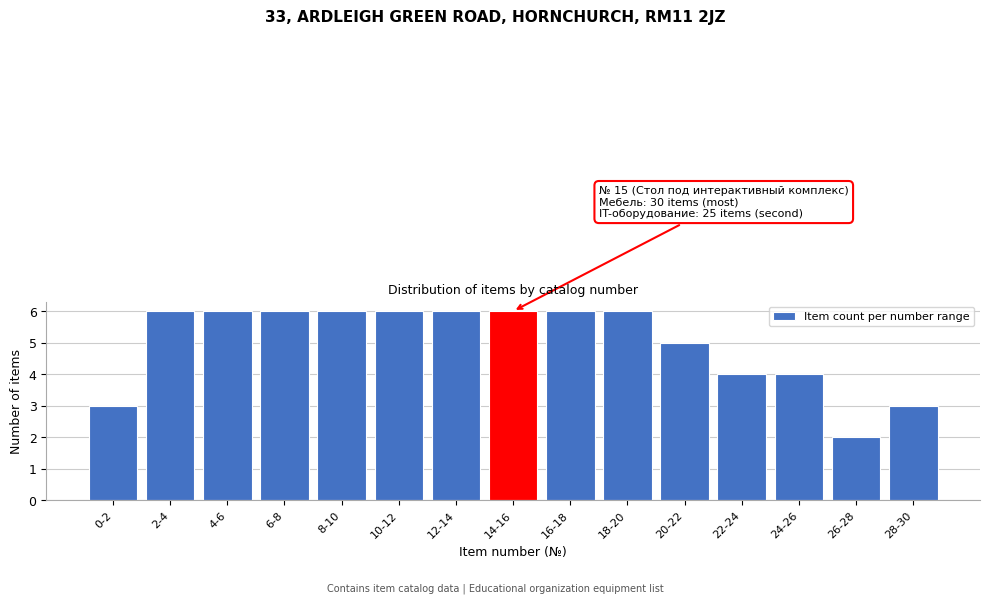

Reading left to right, what are all the values shown in this chart?

3	6	6	6	6	6	6	6	6	6	5	4	4	2	3